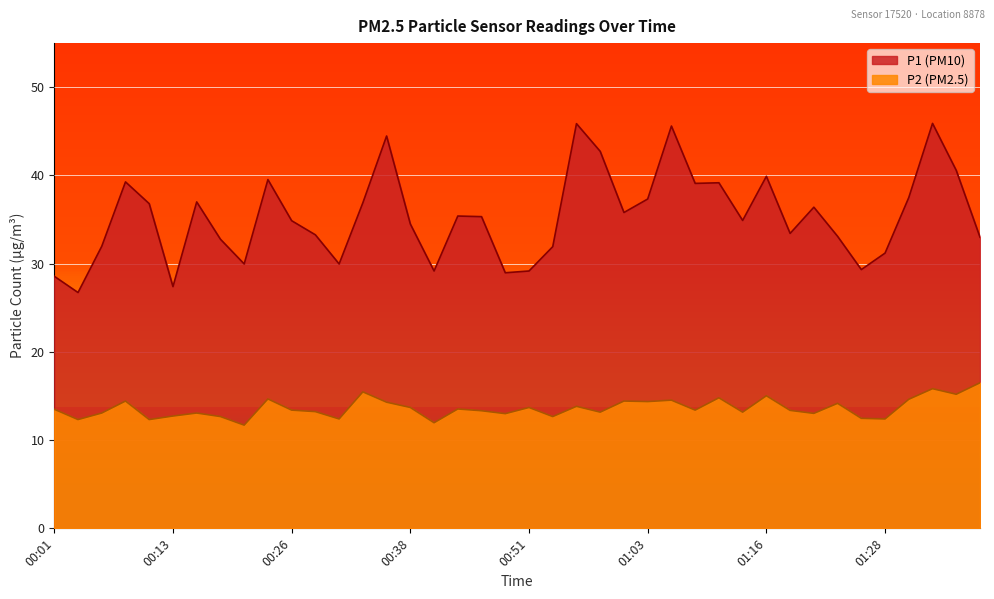

True or false: P2 has a value of 21.5 at 01:16.

False